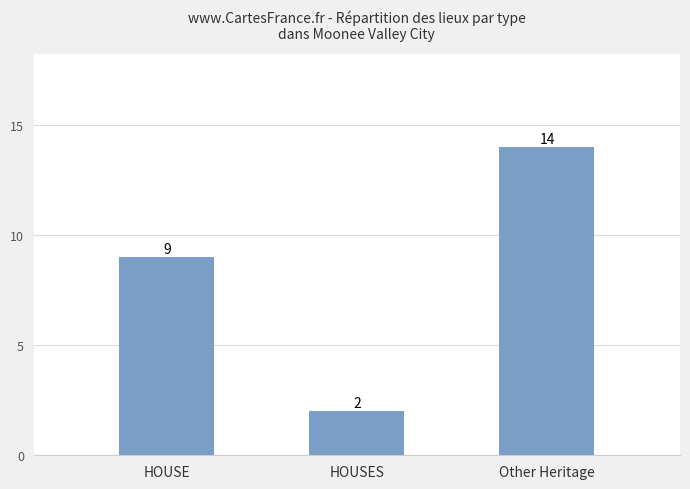

Reading right to left, list all the values displayed in this chart.

14	2	9